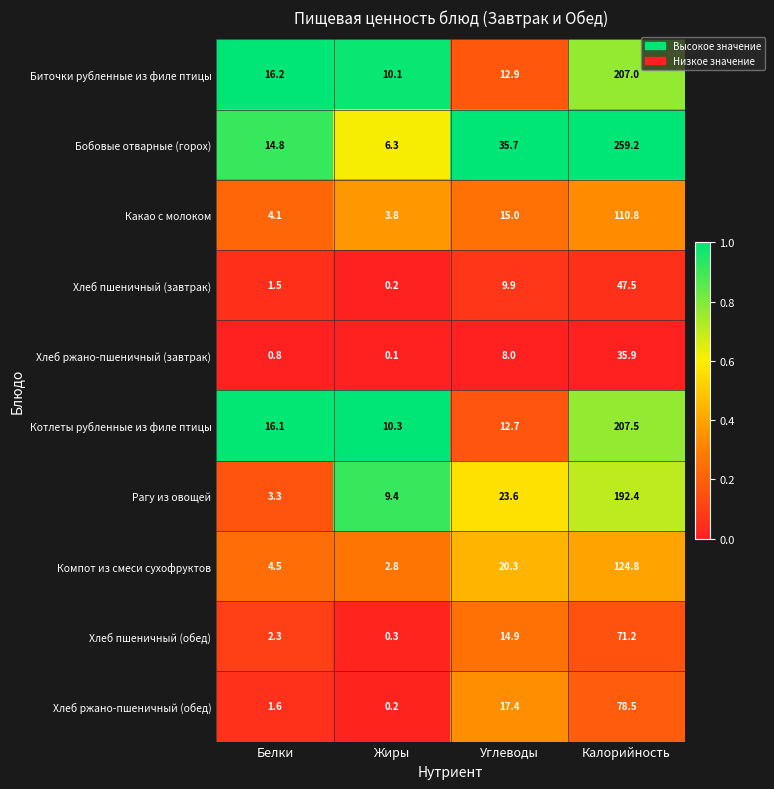

Is it true that Хлеб ржано-пшеничный (обед) equals 10.6 at Углеводы?

False